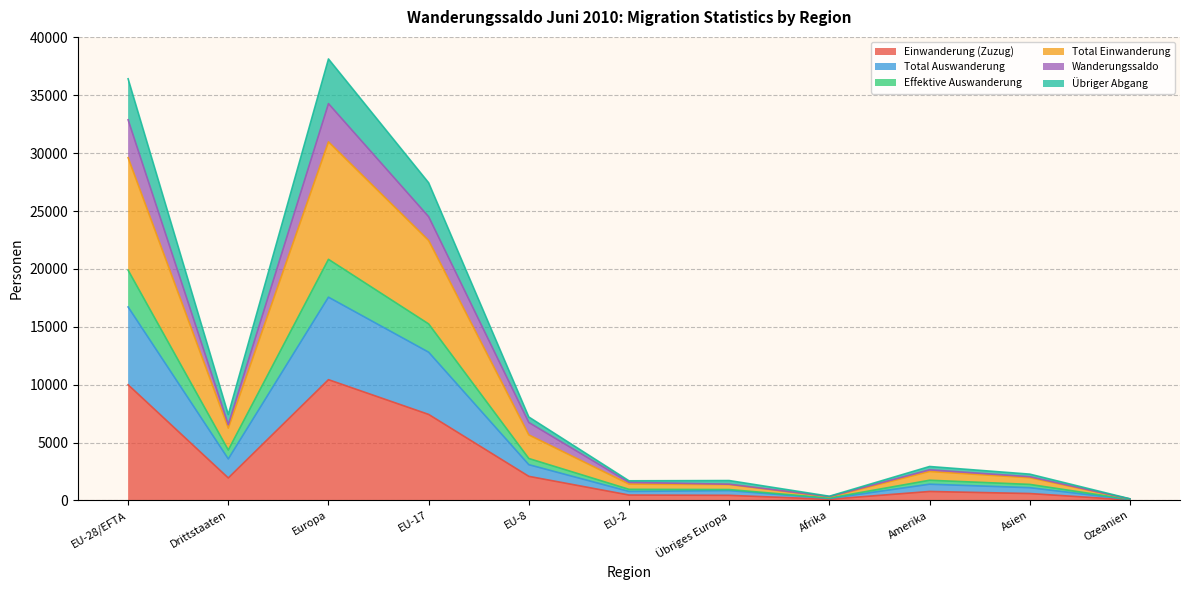

What is the value of the Wanderungssaldo point at the 10th from the left?

2270